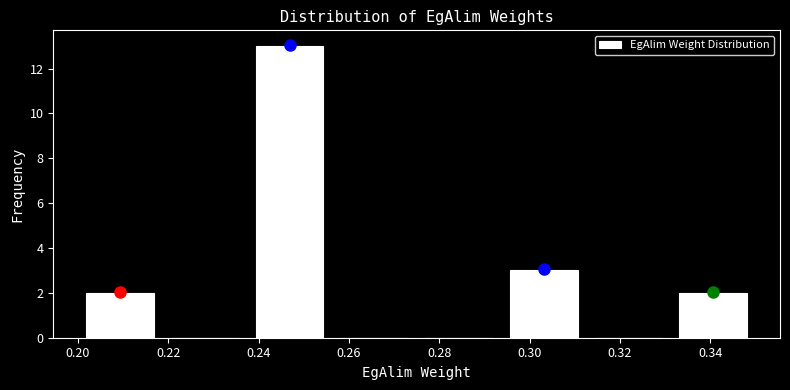

Reading left to right, transcribe this chart: for each bar, give the range it covers on the x-axis and its height. Neither the bar edges nor the heights are printed on the chart, so give them approximately, as read against the axes.

0.200 to 0.218: 2
0.218 to 0.238: 0
0.238 to 0.256: 13
0.256 to 0.276: 0
0.276 to 0.294: 0
0.294 to 0.312: 3
0.312 to 0.332: 0
0.332 to 0.350: 2